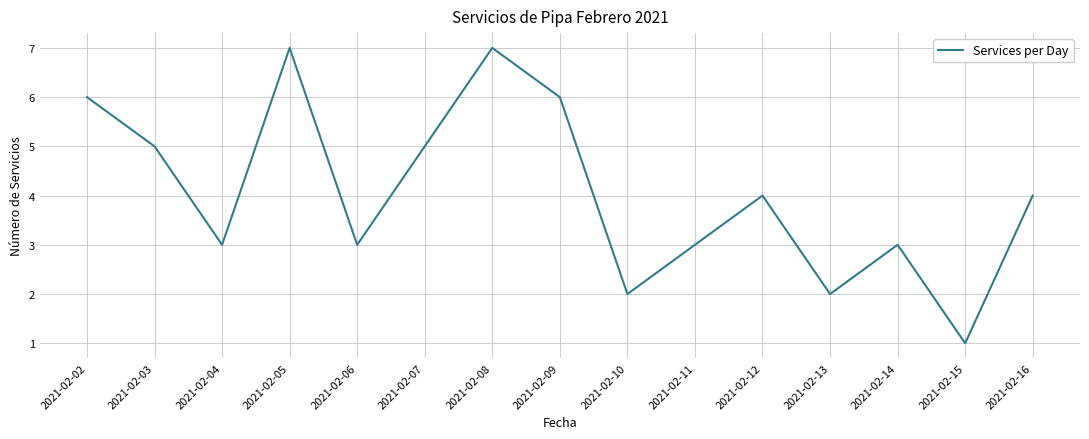

The chart shows a value of 3 at 2021-02-04. True or false?

True